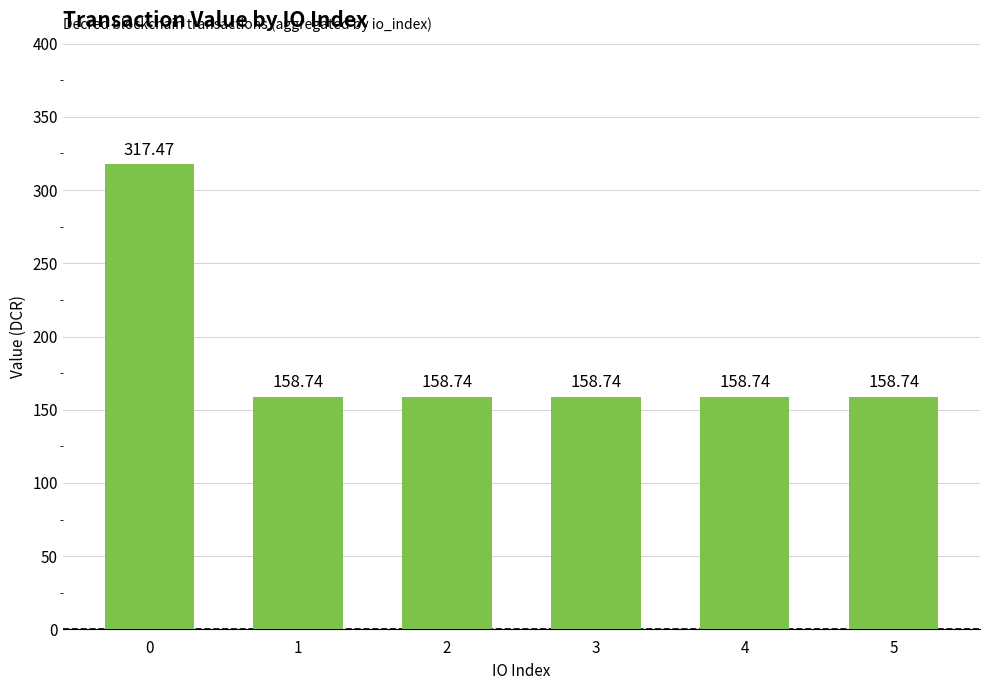

Reading left to right, extract all data points from this chart.

0=317.5	1=158.7	2=158.7	3=158.7	4=158.7	5=158.7